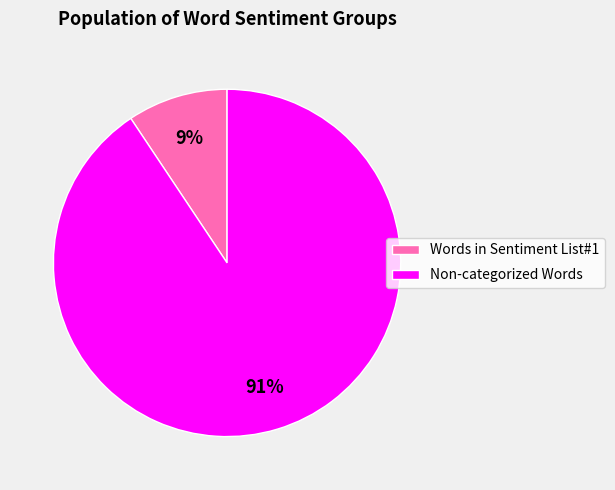

Is it true that Words in Sentiment List#1 is 1% of the pie?

False